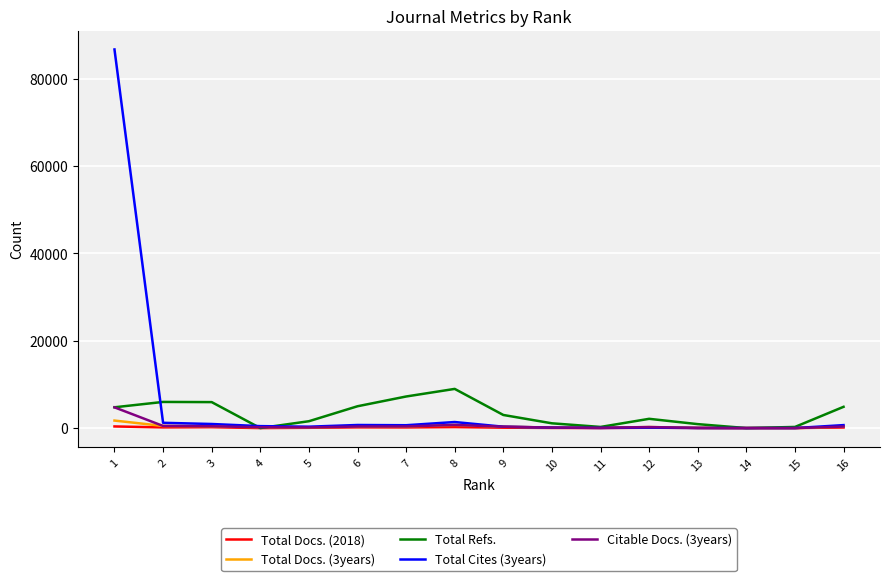

What is the spread (max minus min) of values at 15?

258